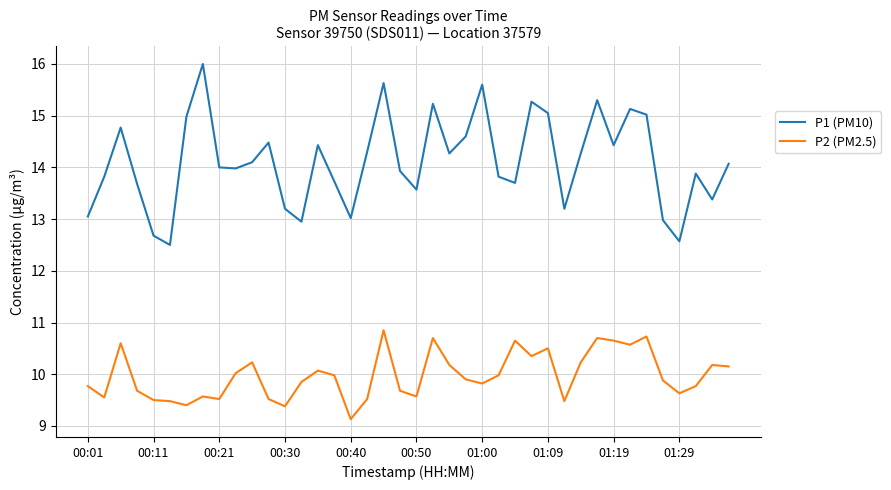

Rank the series by their maximum value, from highest to lowest.

P1 (PM10), P2 (PM2.5)